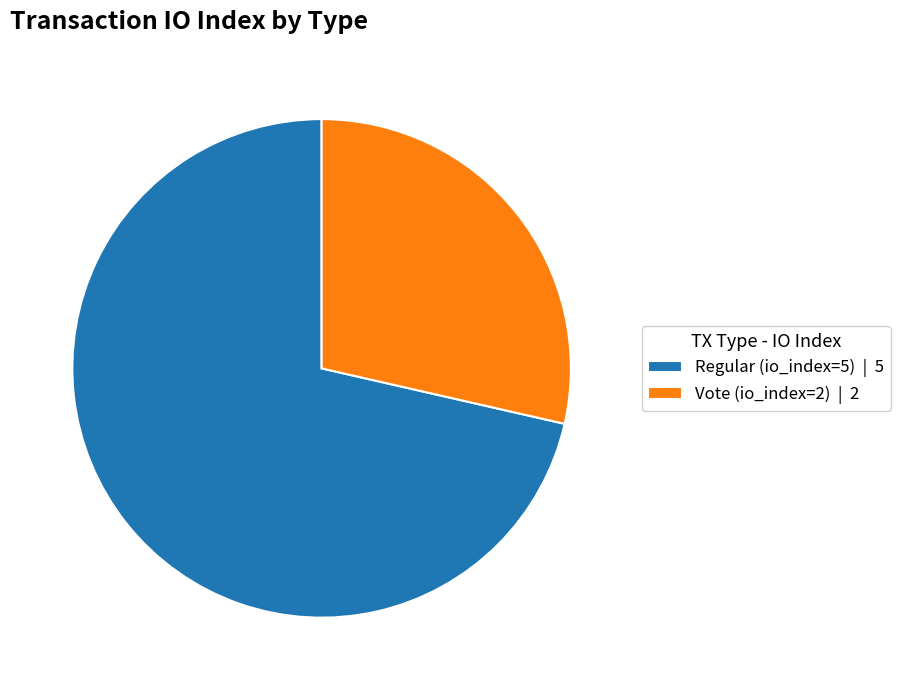

Which category has the biggest portion of the pie?

Regular (io_index=5)